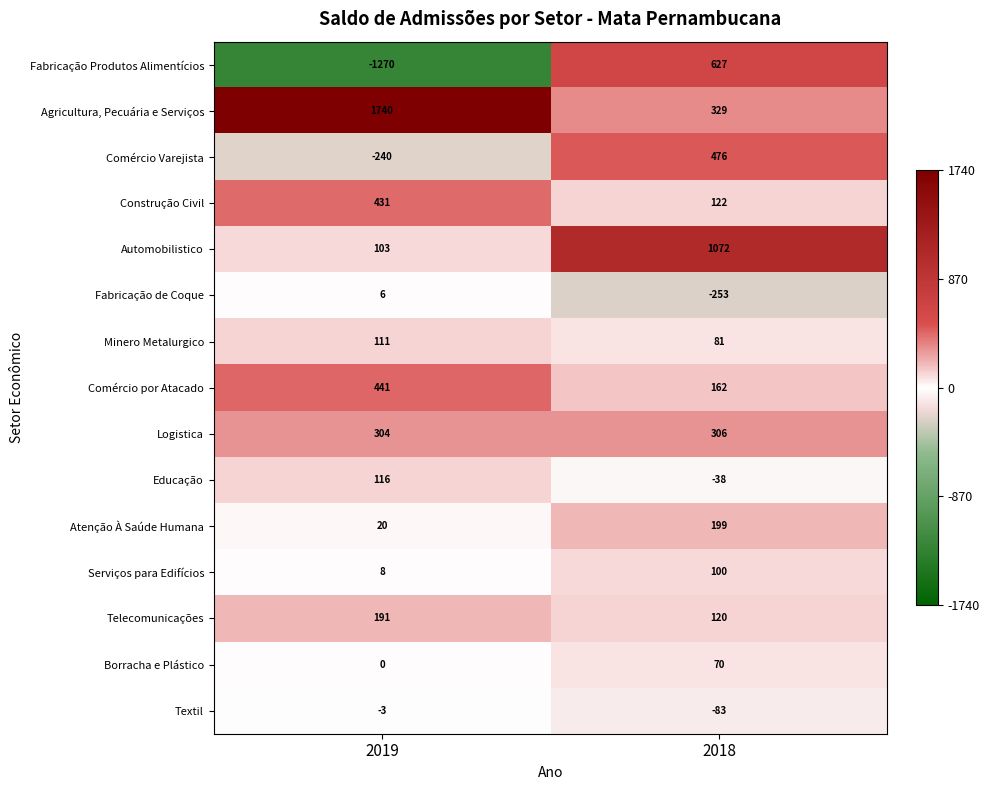

What is the greatest value displayed?

1740